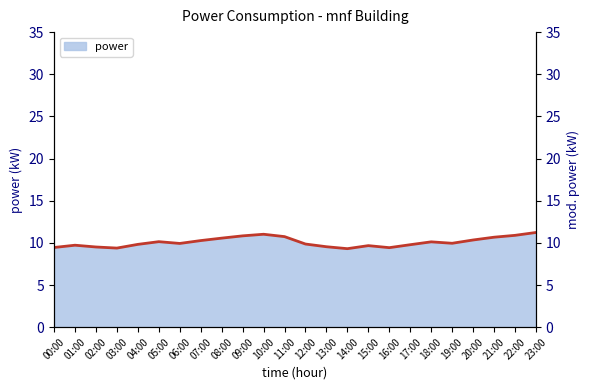

Is it true that the value at 14:00 is 9.3?

True